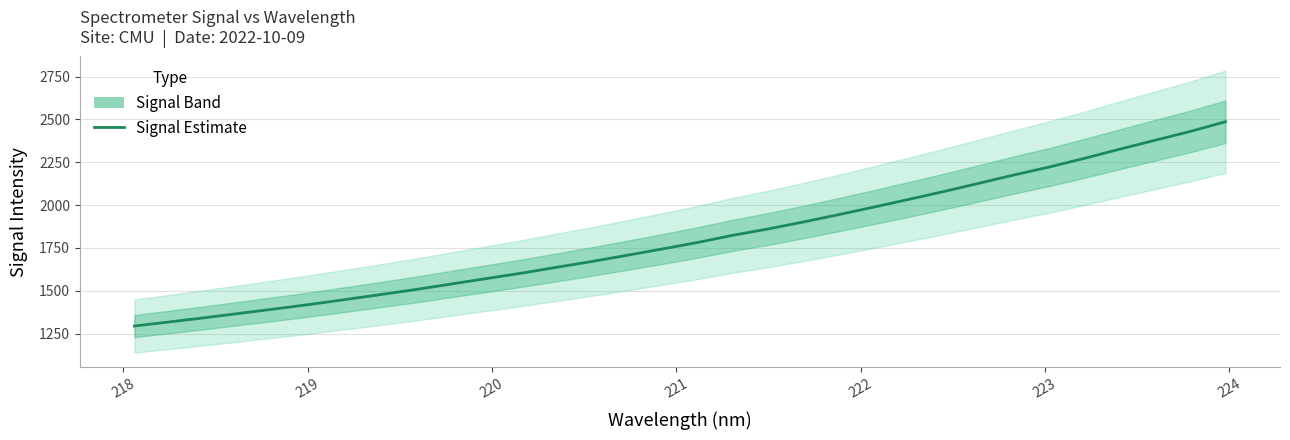

What is the difference between the maximum and minimum values?

1192.8